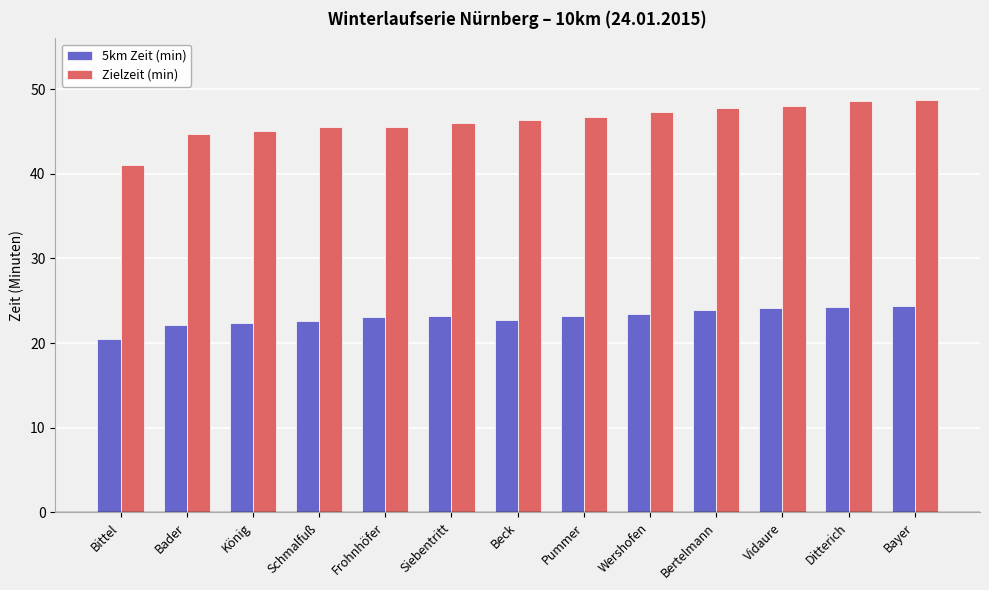

Rank the series at Schmalfuß from lowest to highest value.

5km Zeit (min), Zielzeit (min)